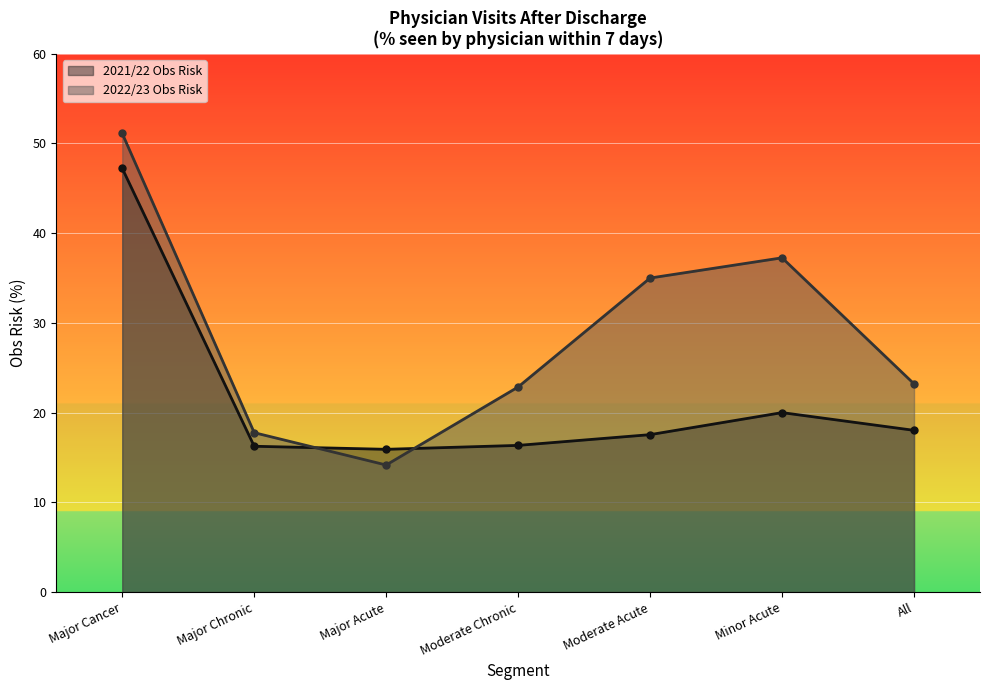

How many data points in 2021/22 Obs Risk are less than 17?

3